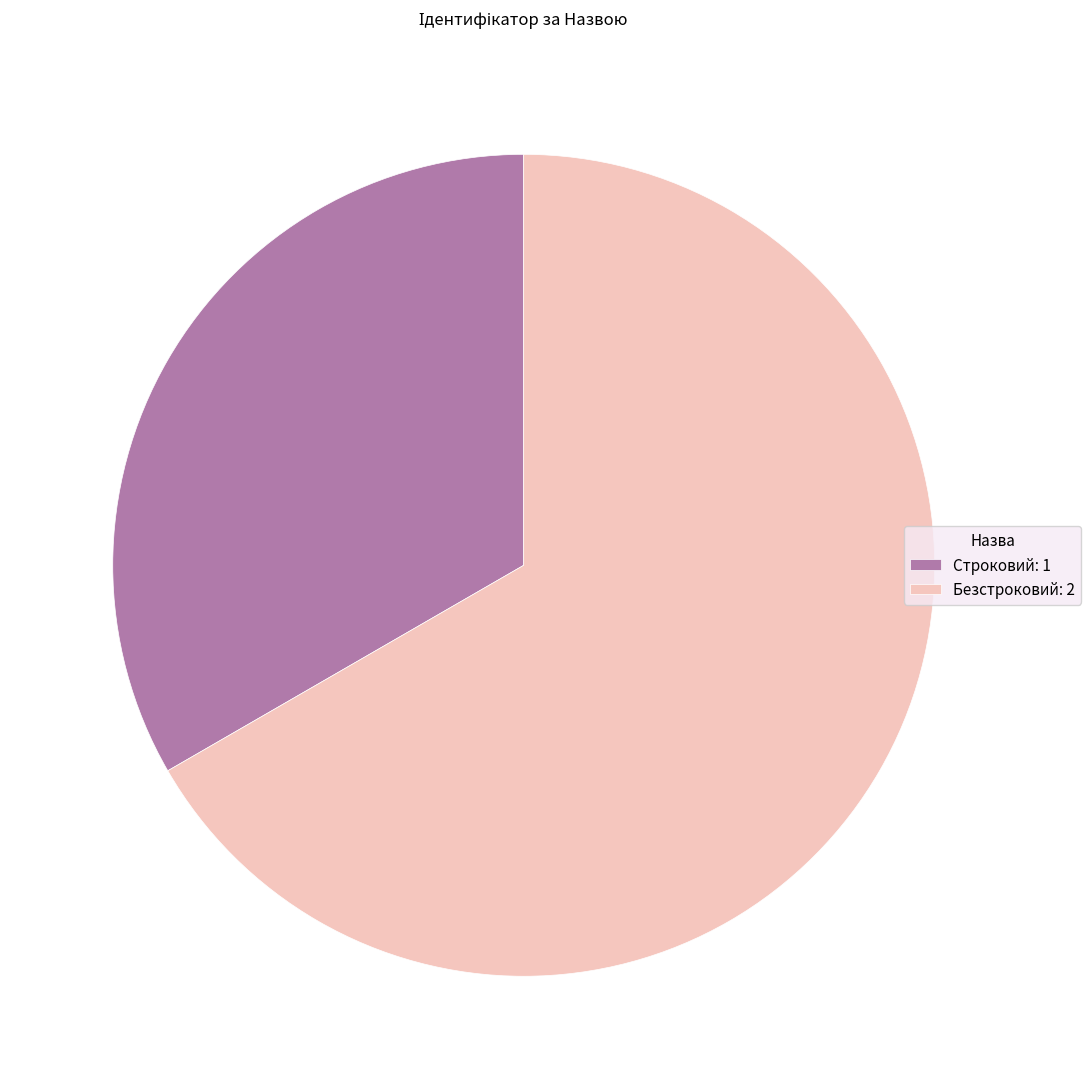

Is Безстроковий: 2 the majority of the pie?

Yes